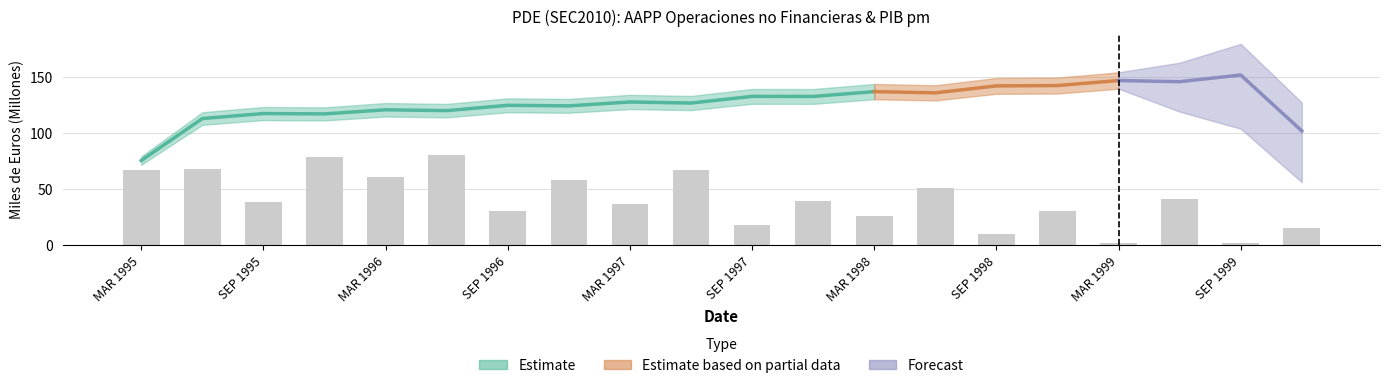

What is the difference between the maximum and minimum values?

79.3